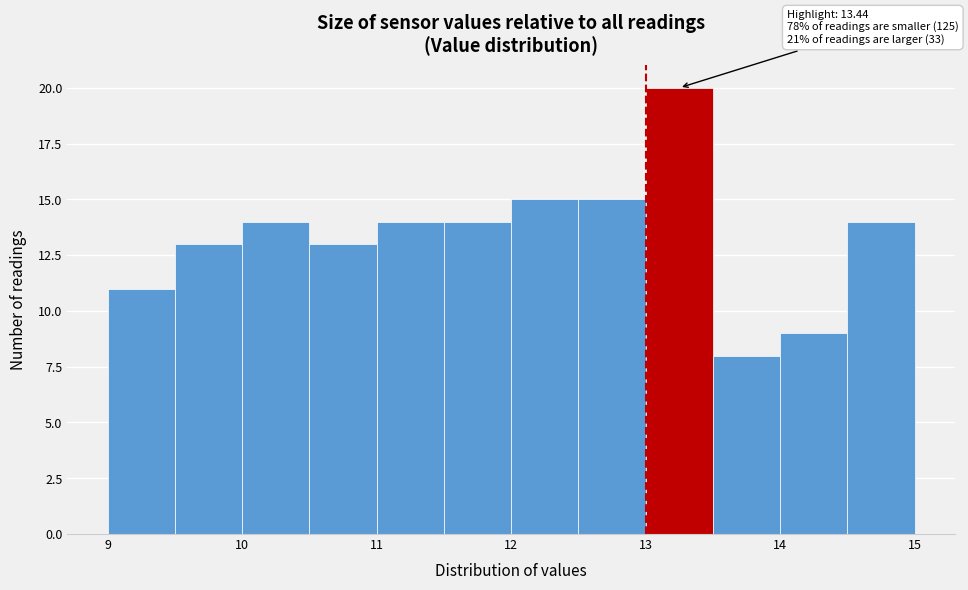

Over which range of the x-axis is the bar tallest?

13.0 to 13.5